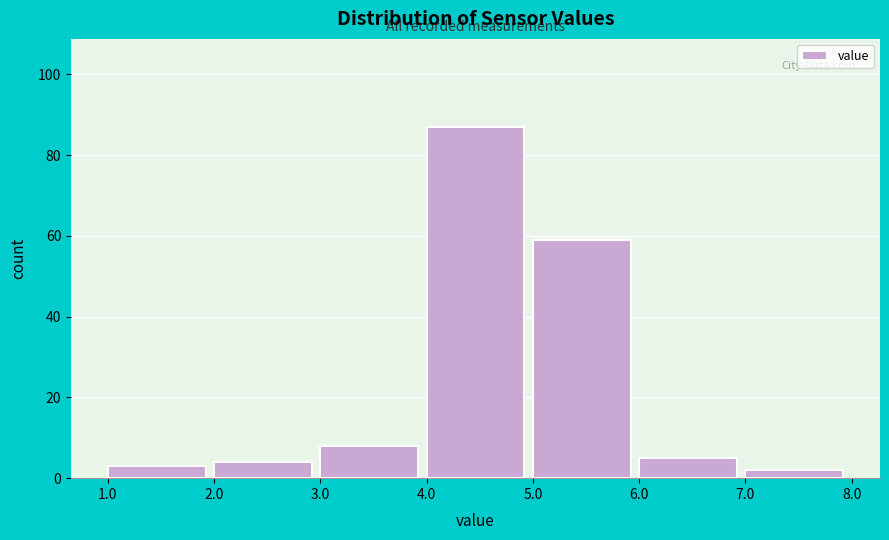

Reading left to right, list every bar in this chart as the range it spans on the x-axis followed by its height. The values are not printed on the chart, so give them approximately, as read against the axis.

1.0 to 2.0: 4
2.0 to 3.0: 4
3.0 to 4.0: 8
4.0 to 5.0: 88
5.0 to 6.0: 60
6.0 to 7.0: 6
7.0 to 8.0: 2